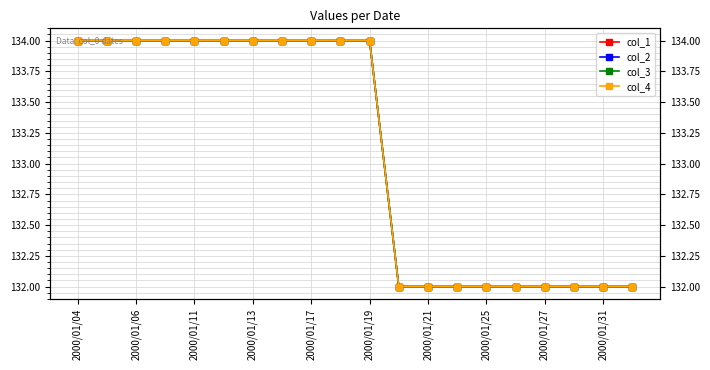

True or false: col_2 has more than 1 points higher than both neighbors.

False